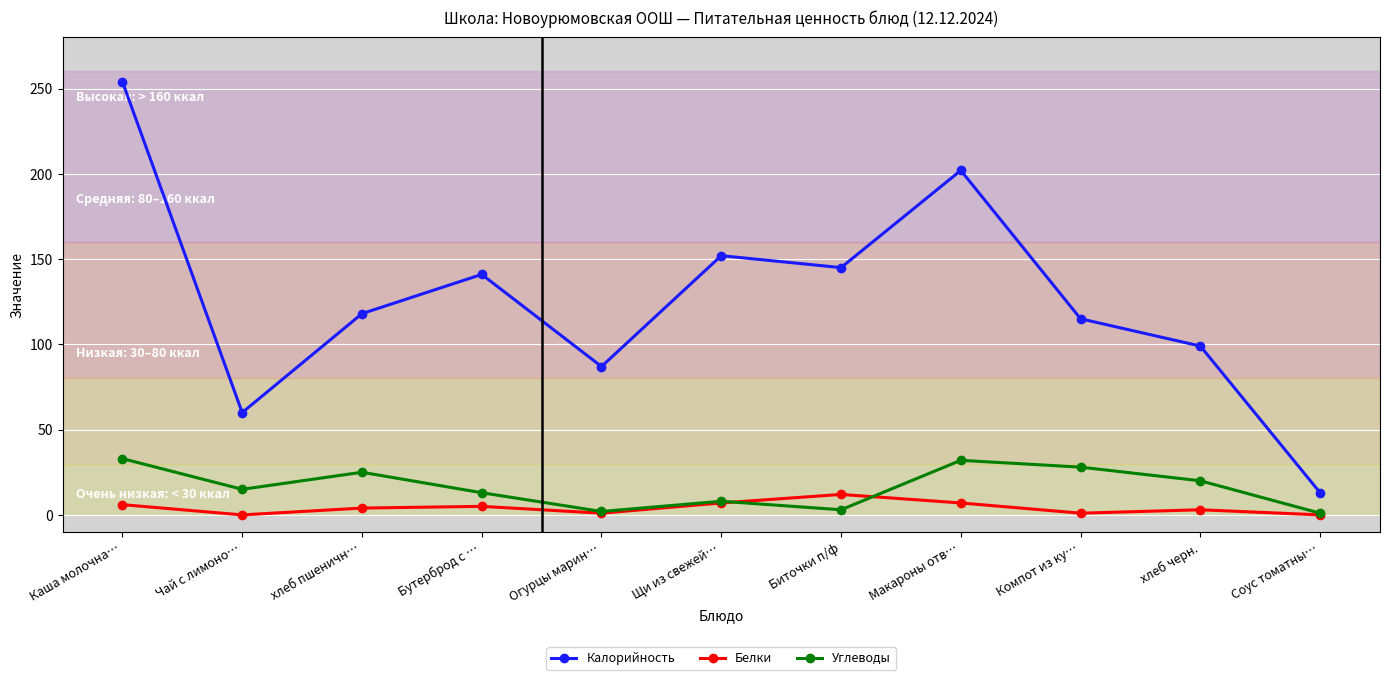

How many data points in Калорийность are less than 118?

5